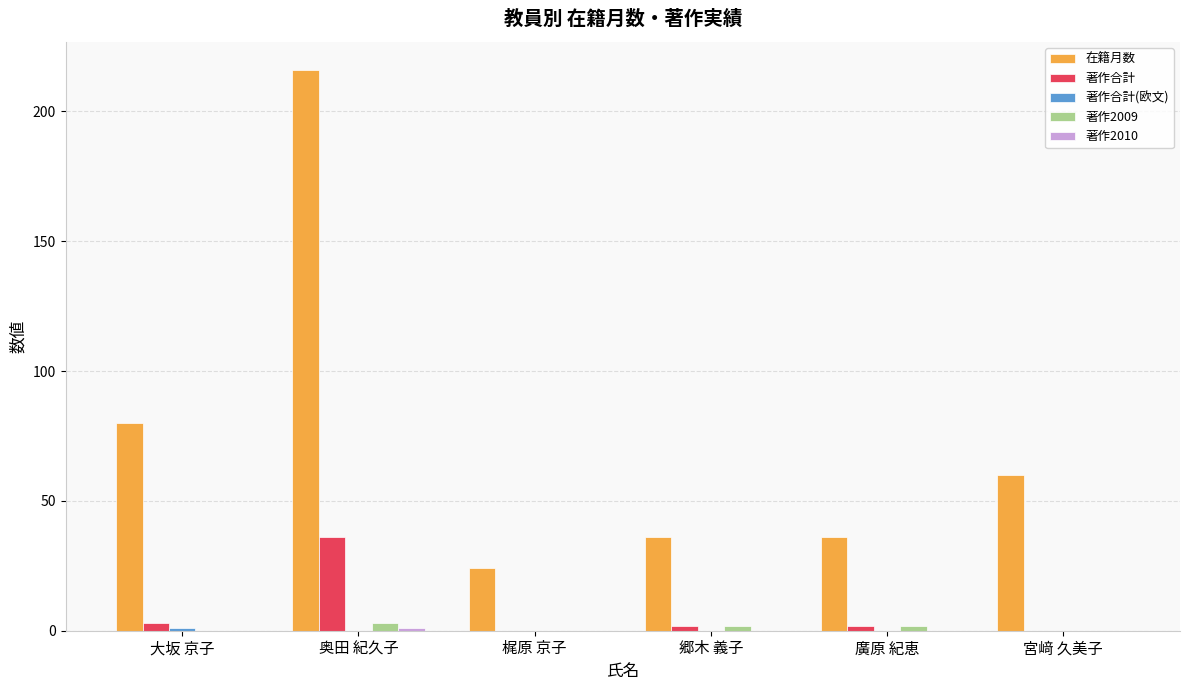

Which series has the largest range (max minus min)?

在籍月数